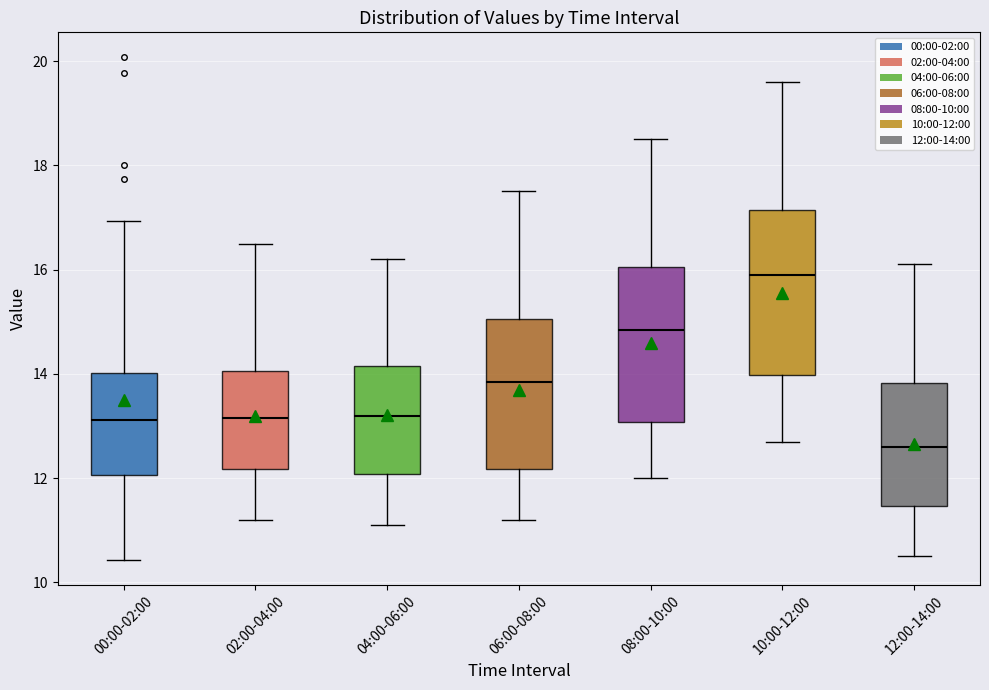

Which box has the lowest median line?

12:00-14:00